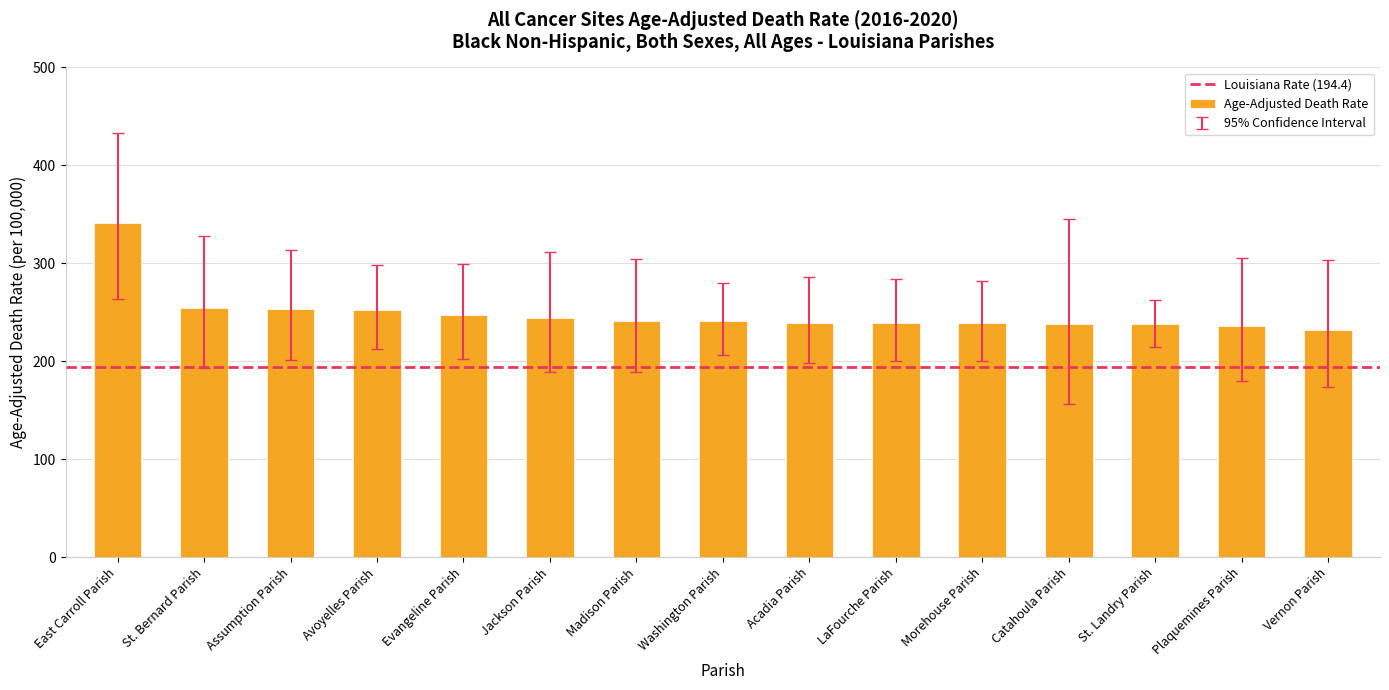

Which has a higher value, Morehouse Parish or East Carroll Parish?

East Carroll Parish